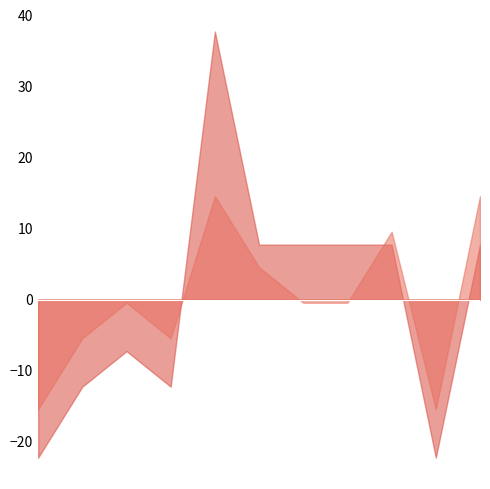

What is the greatest value displayed?

37.7